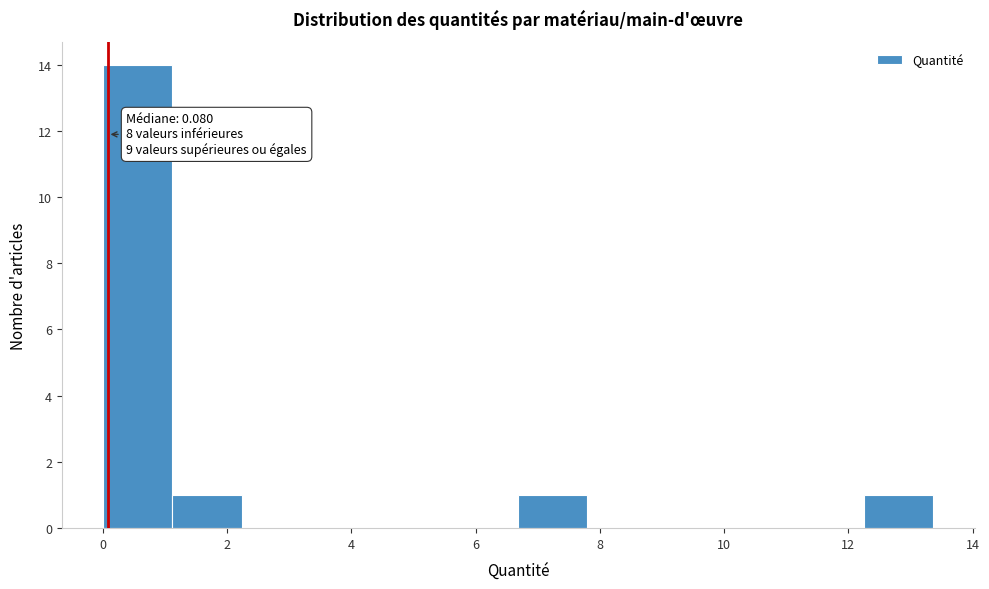

Over which range of the x-axis is the bar tallest?

0.0 to 1.2